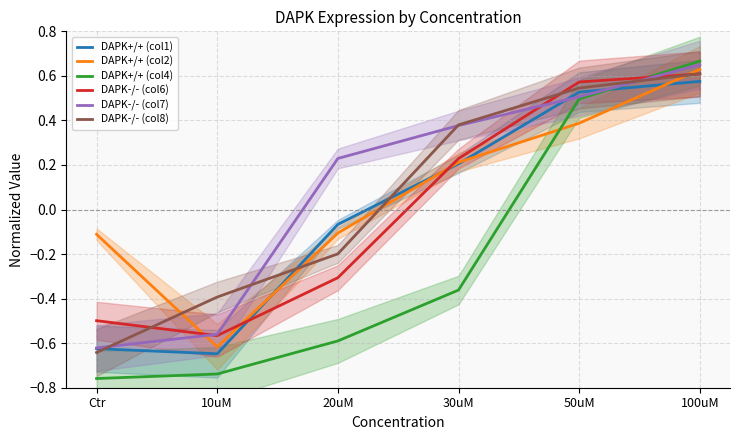

What value does the DAPK-/- (col7) series have at 30uM?

0.4